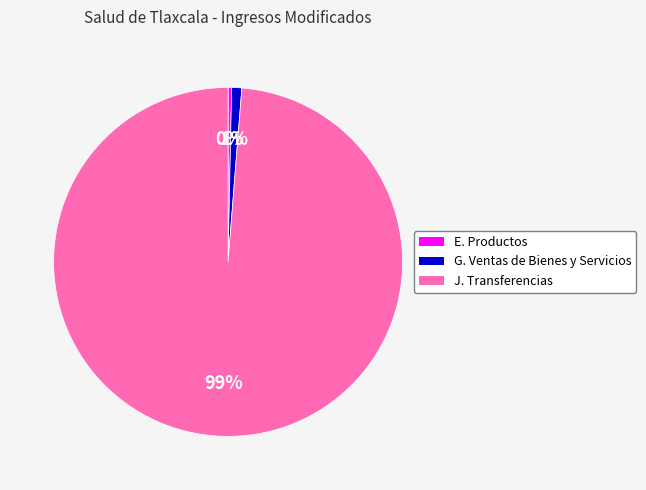

Does any single category account for the majority?

Yes